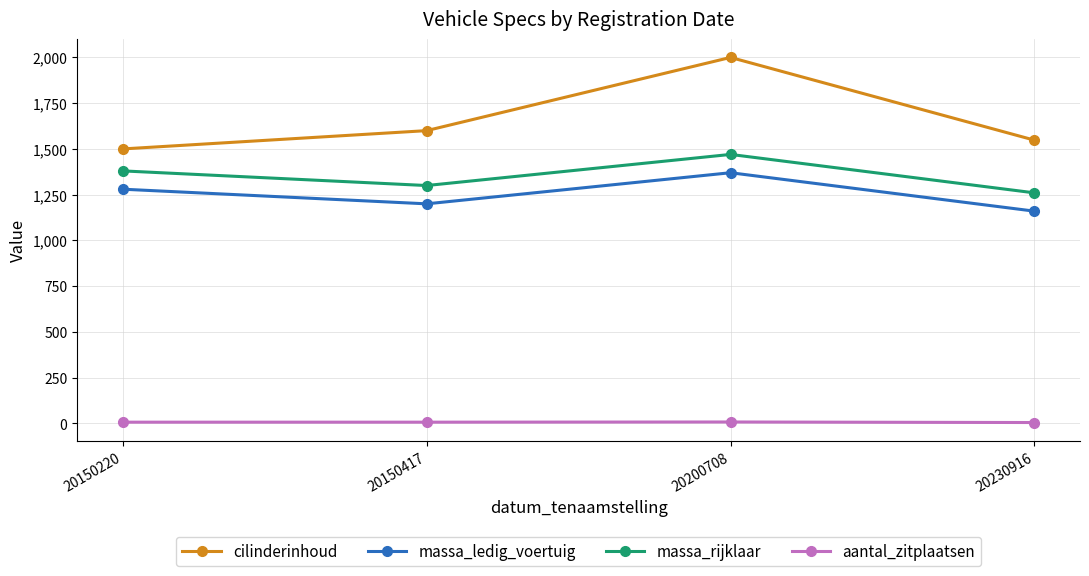

Rank the series at 20230916 from lowest to highest value.

aantal_zitplaatsen, massa_ledig_voertuig, massa_rijklaar, cilinderinhoud